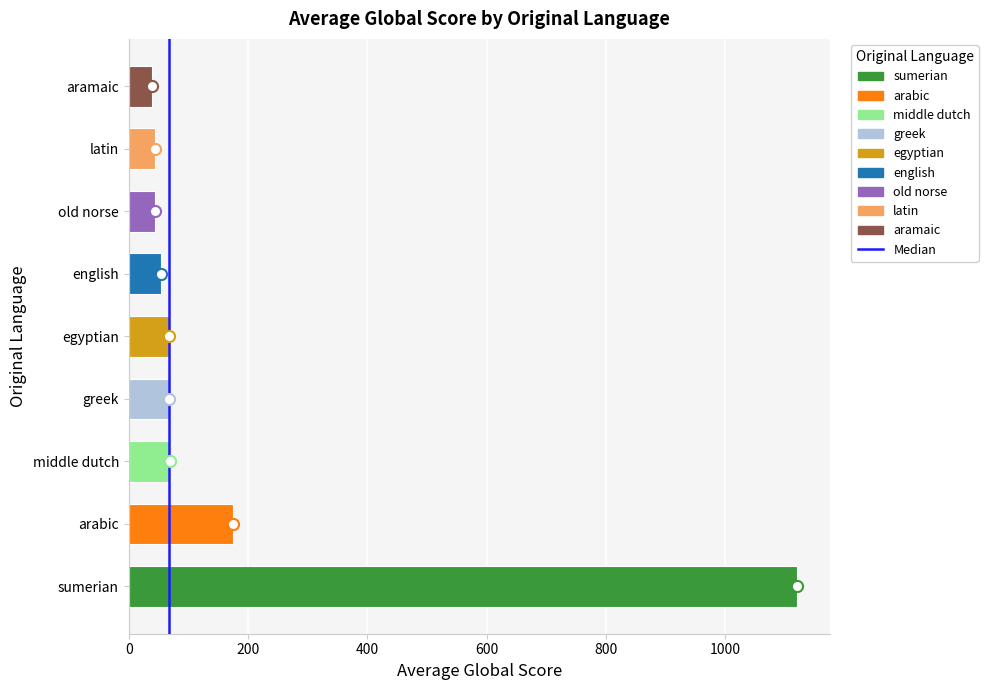

What is the sum of all values?

1681.8